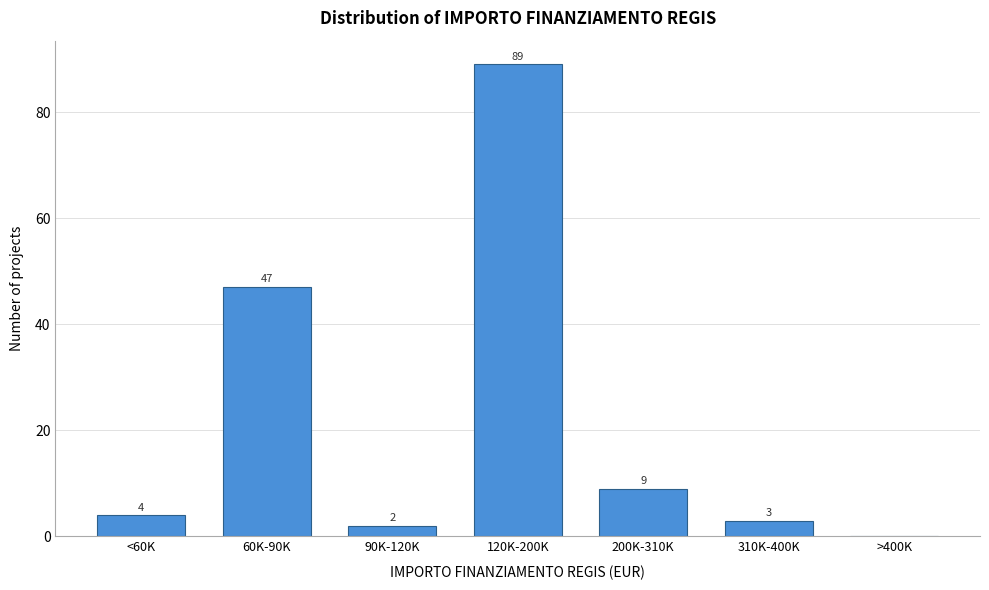

Reading right to left, transcribe all the data shown in this chart.

>400K=0	310K-400K=3	200K-310K=9	120K-200K=89	90K-120K=2	60K-90K=47	<60K=4